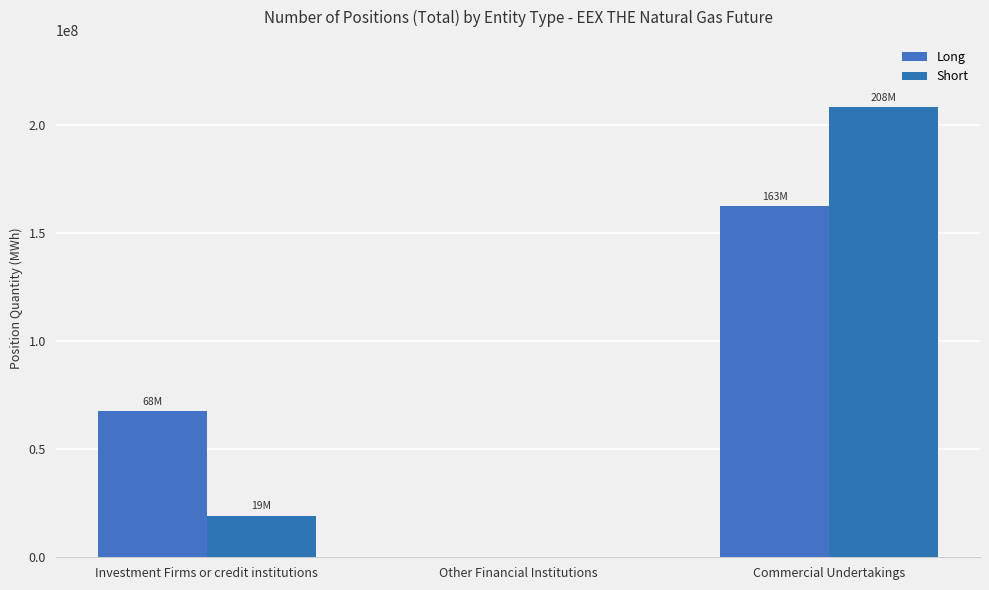

Reading left to right, extract all data points from this chart.

Long: Investment Firms or credit institutions=67502397	Other Financial Institutions=0	Commercial Undertakings=162547498
Short: Investment Firms or credit institutions=19196754	Other Financial Institutions=0	Commercial Undertakings=208295795